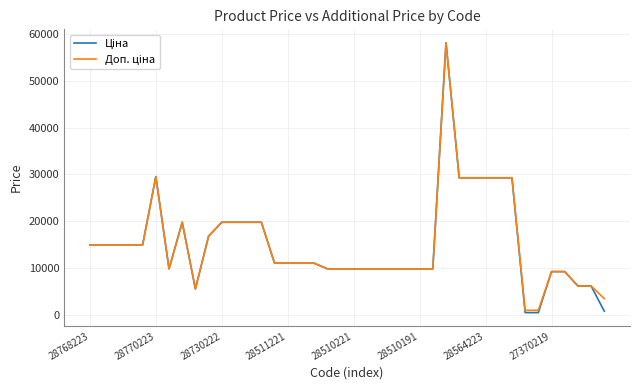

What is the greatest value displayed?

58037.0